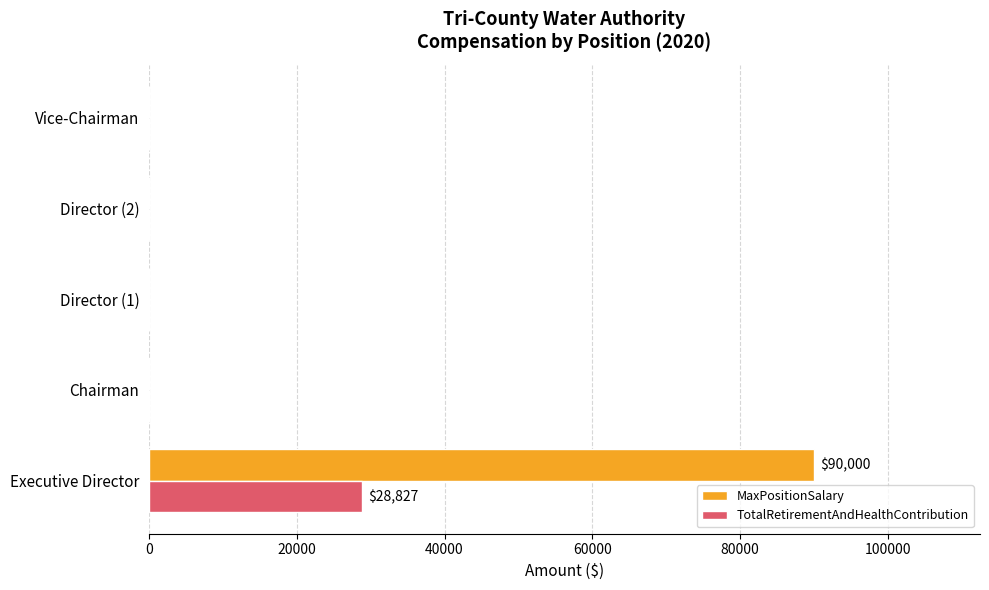

At which category is the sum across all series the highest?

Executive Director